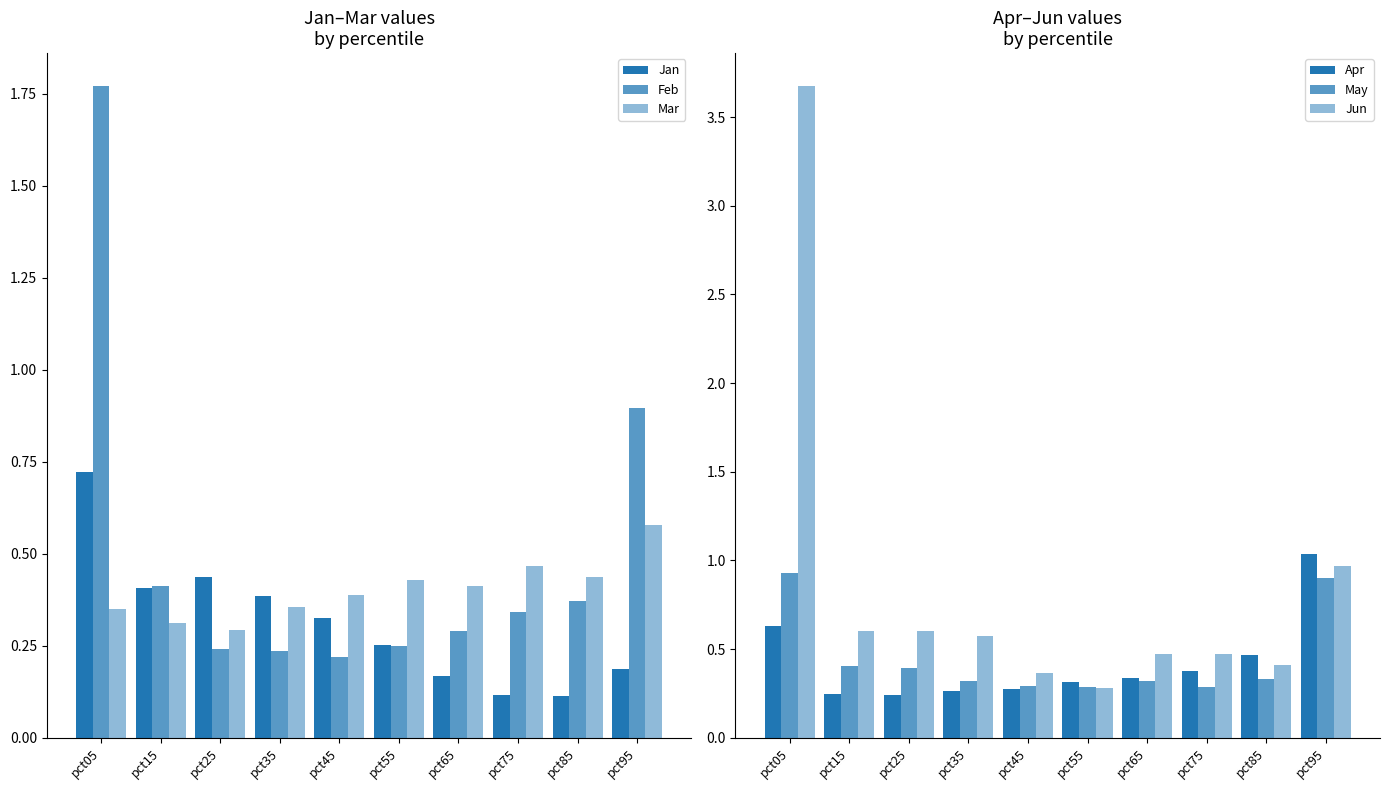

How many Jan values are between 0 and 1?

10